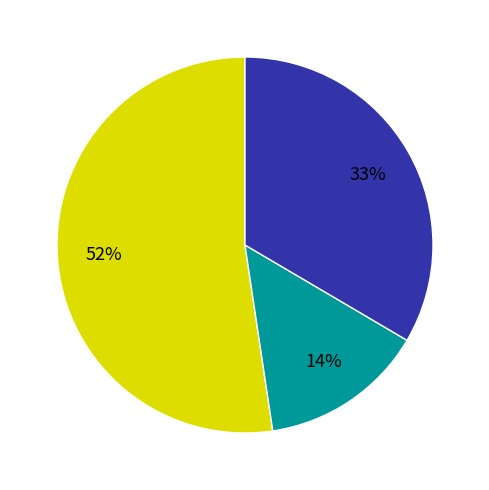

Does any single category account for the majority?

Yes